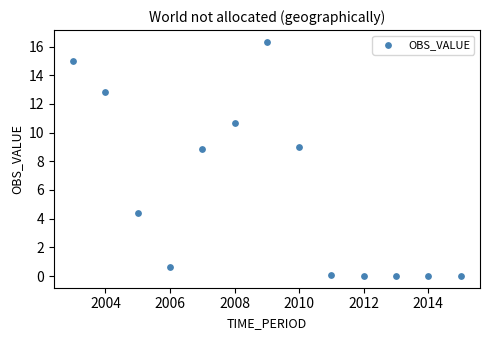

What is the range of X values (max minus min)?

12.0